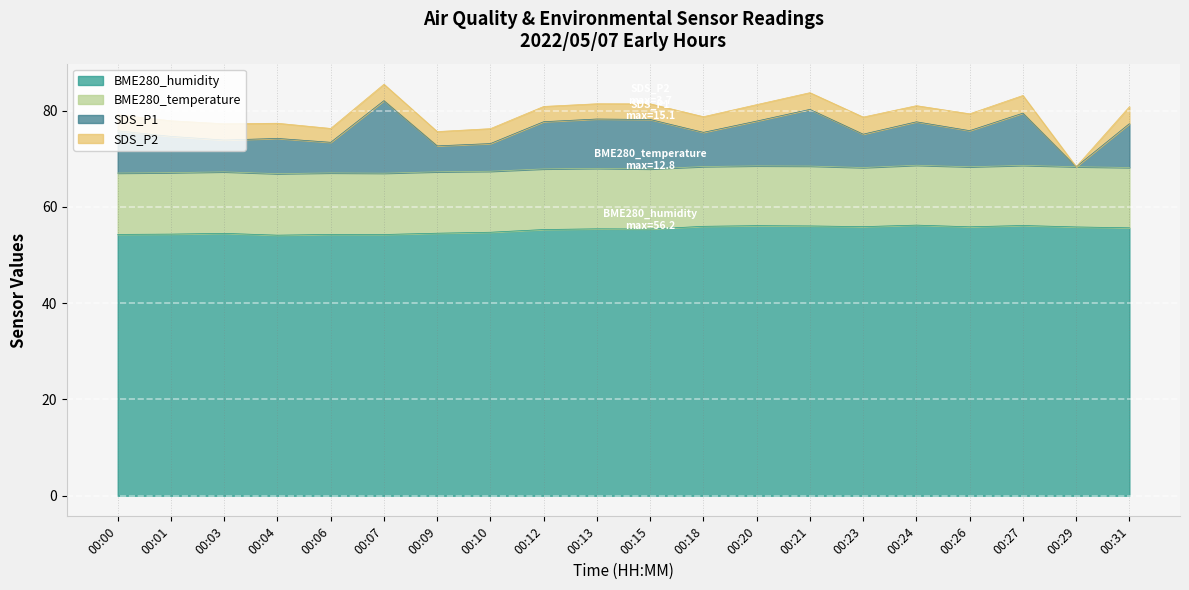

Rank the categories by SDS_P2 value from lowest to highest.

00:29, 00:06, 00:09, 00:10, 00:04, 00:12, 00:13, 00:01, 00:15, 00:18, 00:00, 00:24, 00:03, 00:07, 00:20, 00:21, 00:26, 00:31, 00:23, 00:27